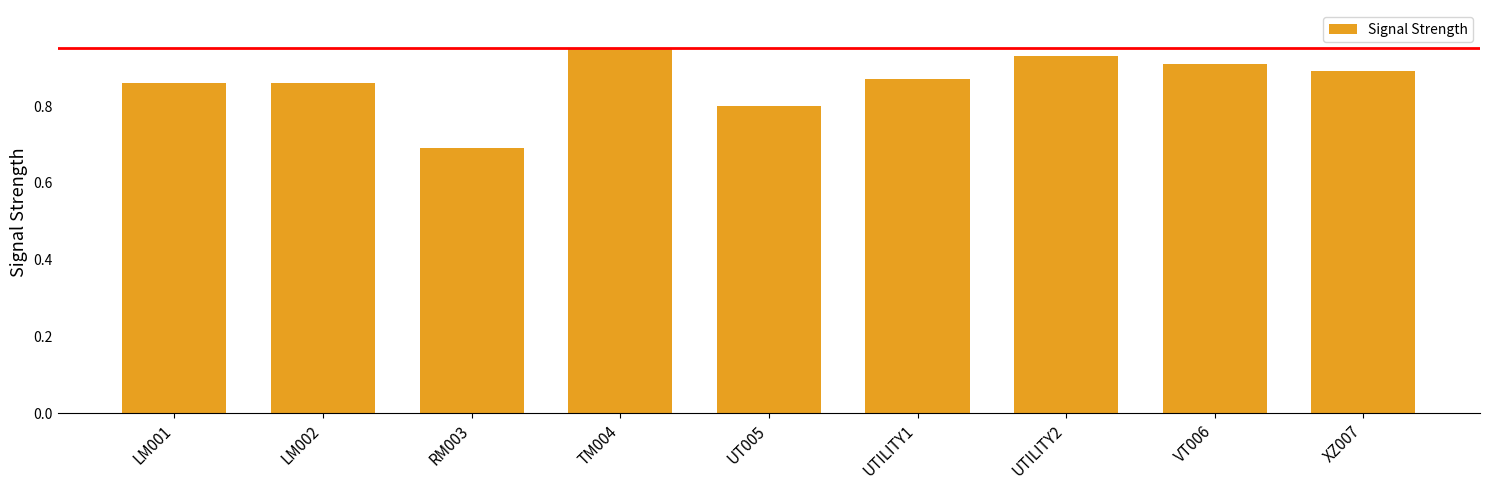

What is the label of the 5th bar from the right?

UT005